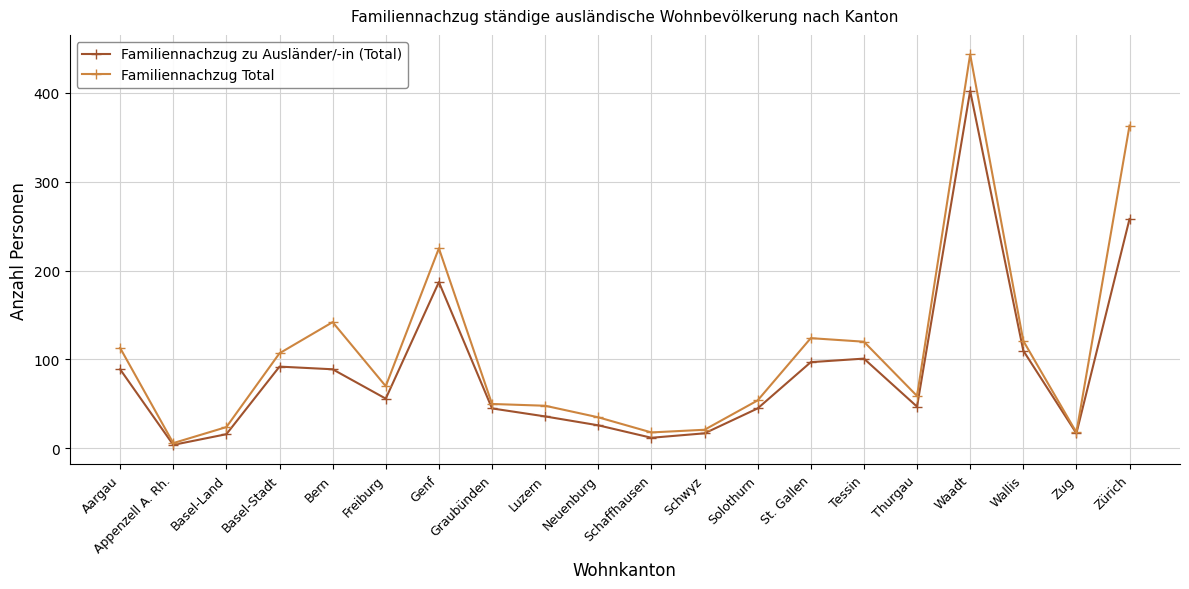

At Waadt, list the series in order from largest to smallest.

Familiennachzug Total, Familiennachzug zu Ausländer/-in (Total)